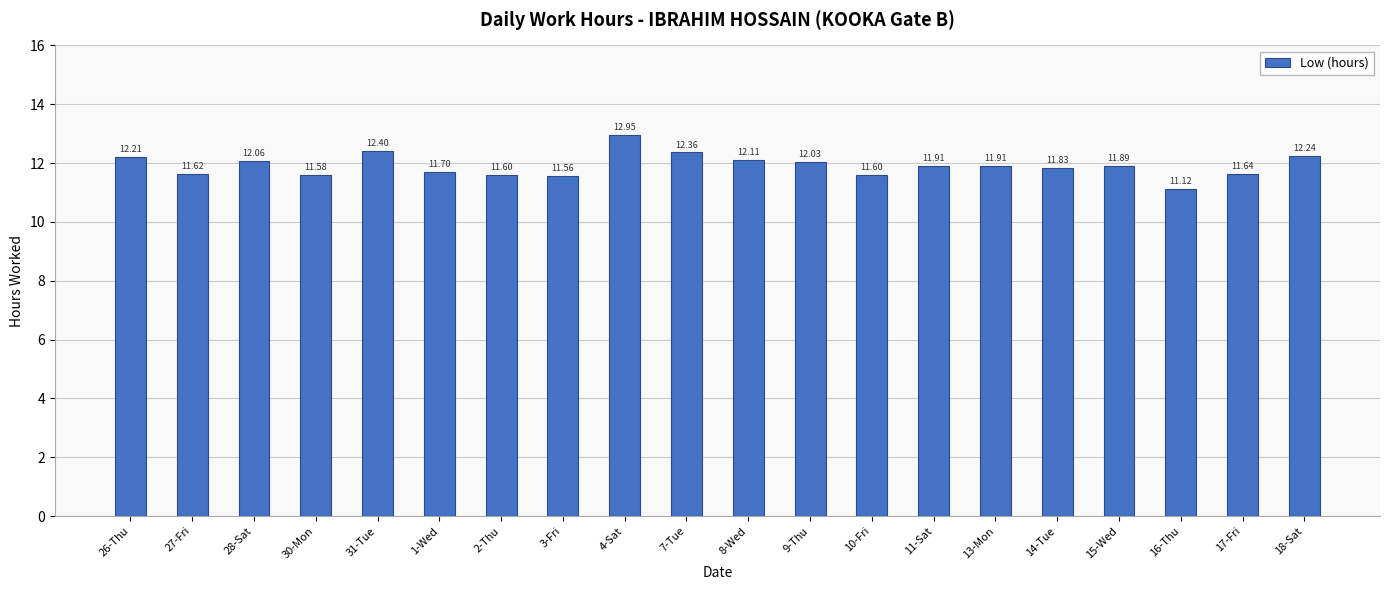

True or false: the data shows 12.1 at 8-Wed.

True